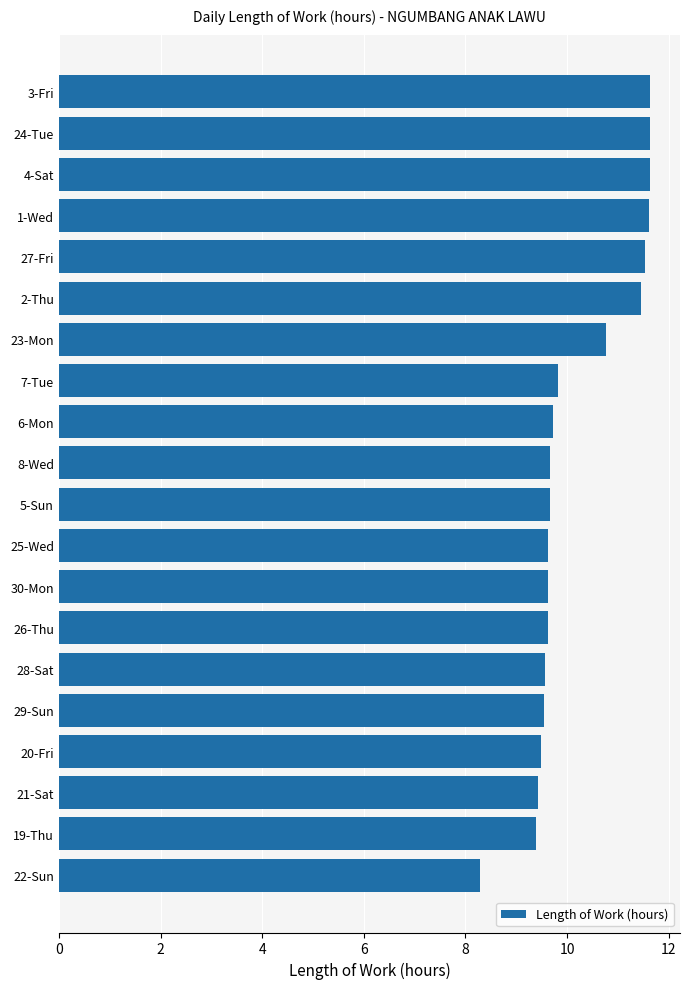

What is the maximum value shown in the chart?

11.6